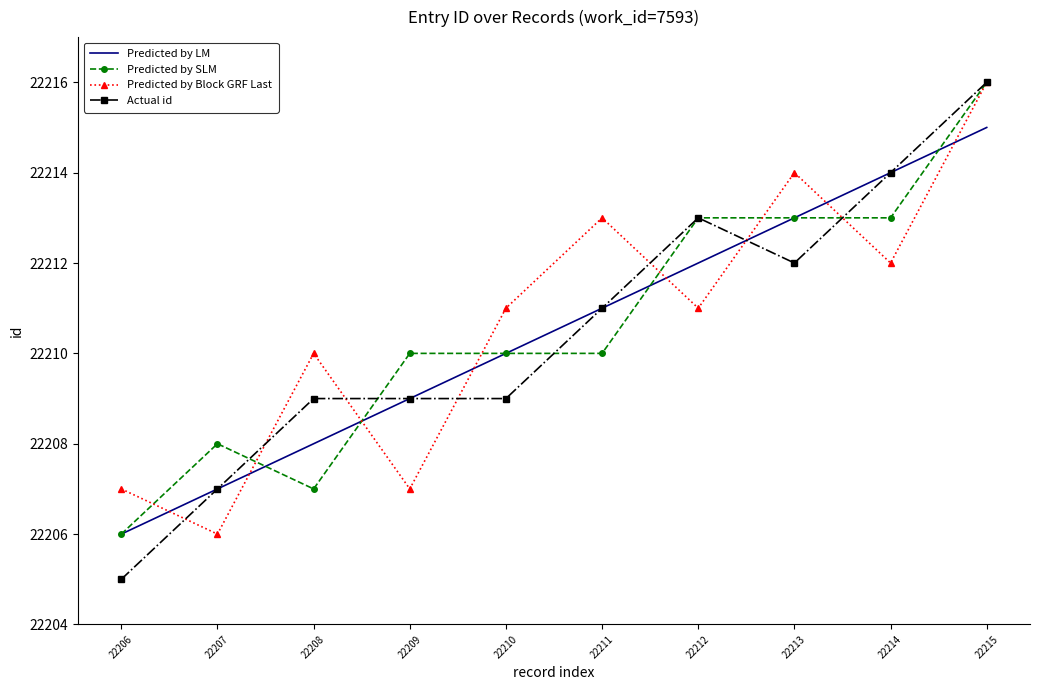

How many Predicted by SLM values are between 22208 and 22213?

7